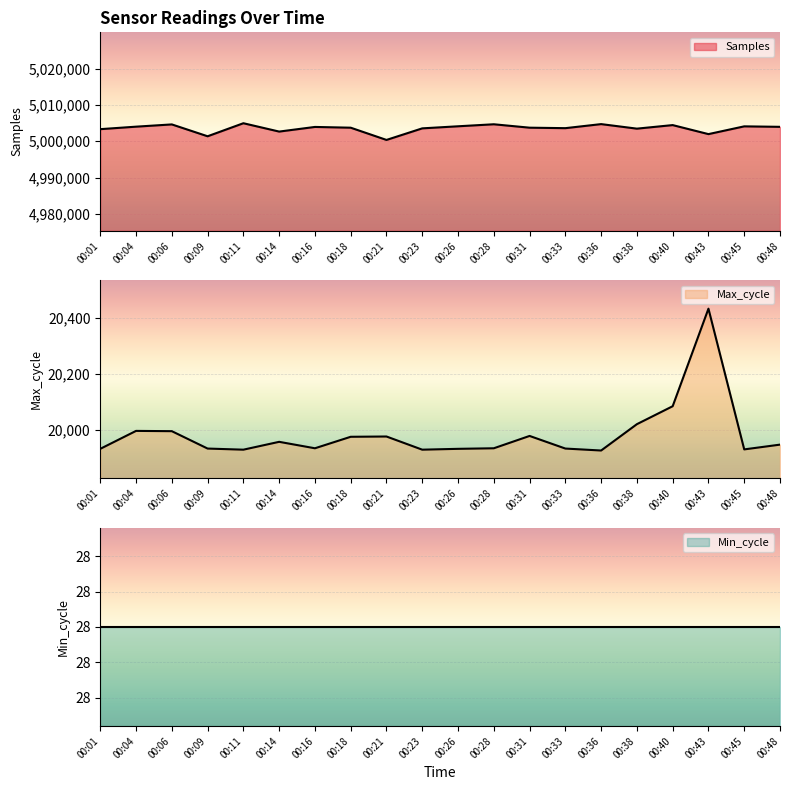

Which series has the largest total across all categories?

Samples